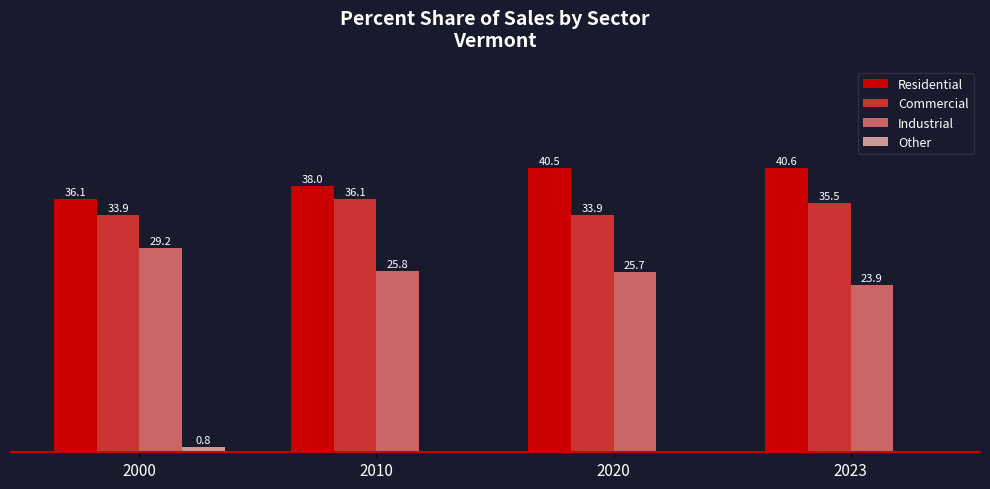

Is the value of Industrial at 2000 greater than the value of Other at 2020?

Yes